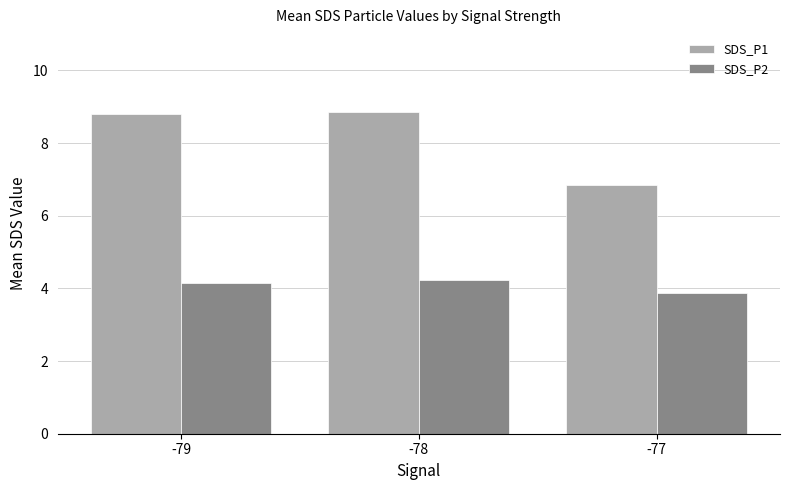

List the series in order of their peak value, lowest first.

SDS_P2, SDS_P1